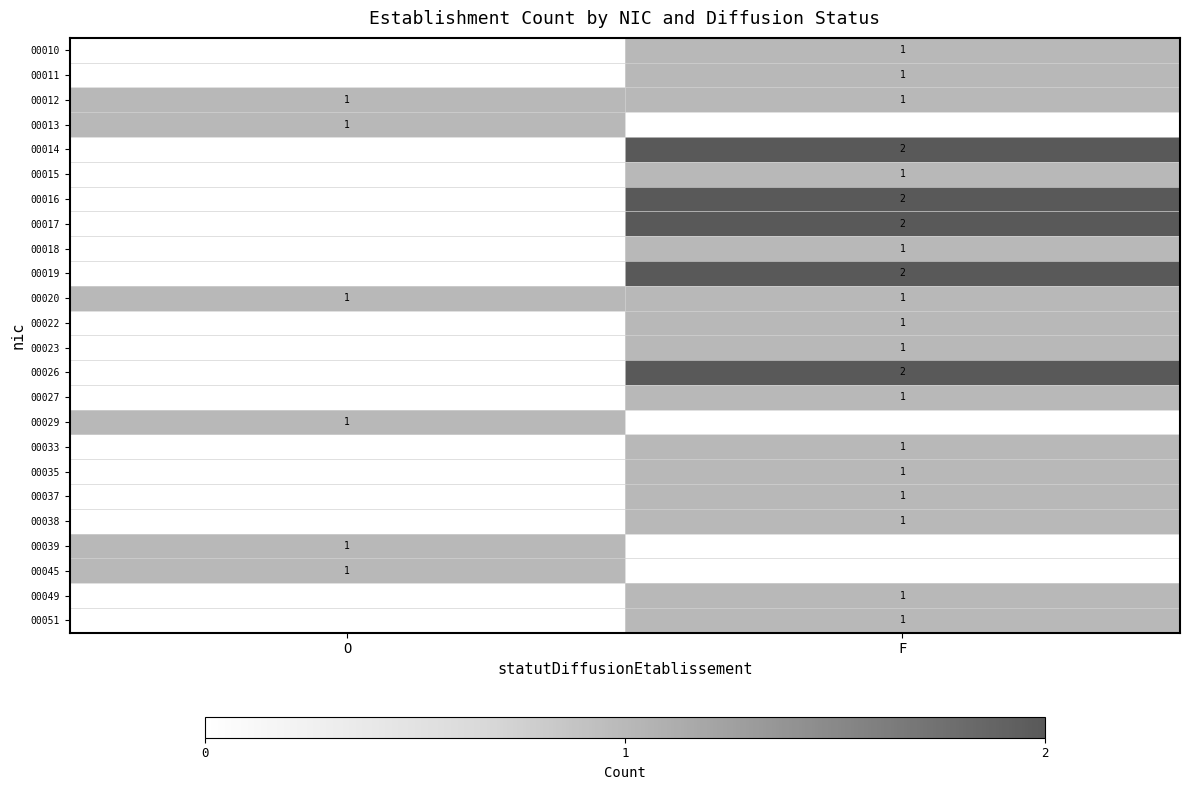

The 00013 series shows 0 at O. True or false?

False